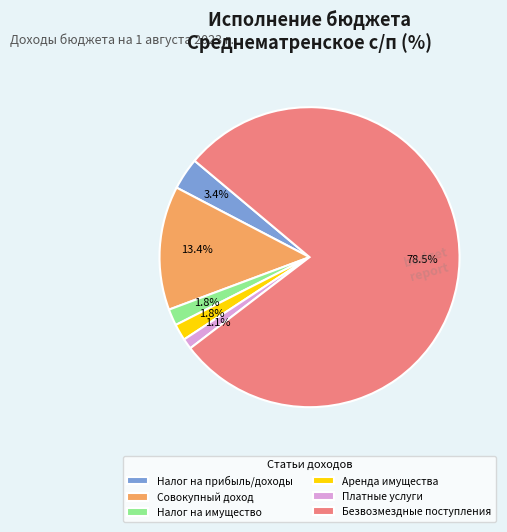

What is the total percentage of Безвозмездные поступления and Налог на имущество?

80.3%